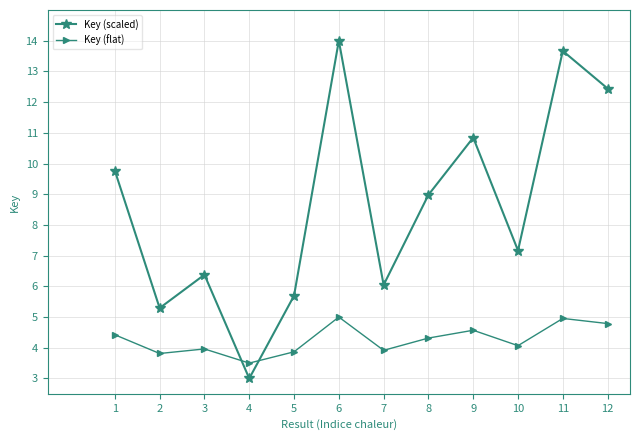

List the series in order of their peak value, highest first.

Key (scaled), Key (flat)